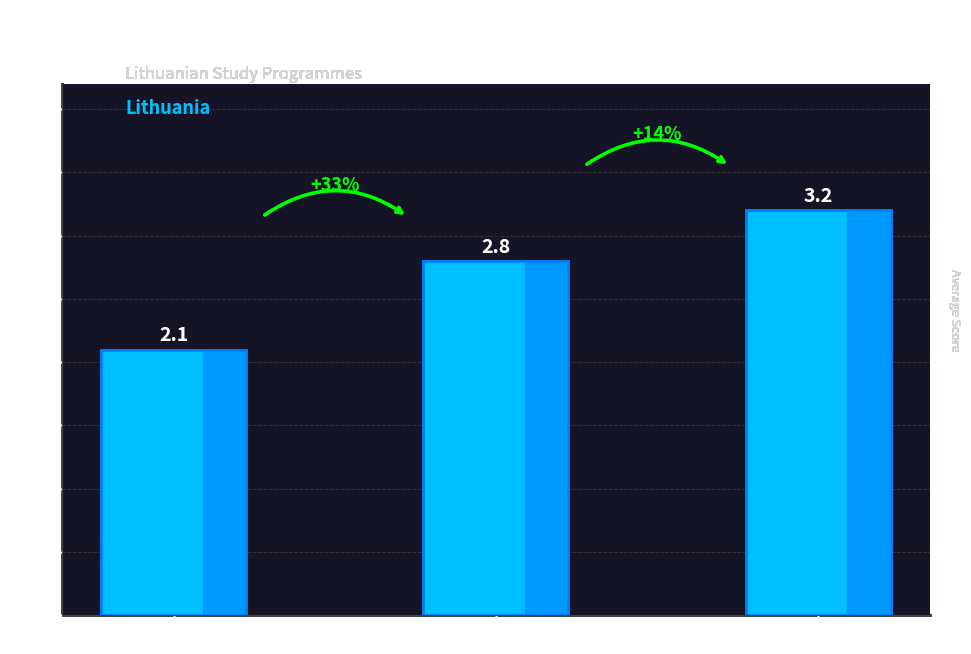

The chart shows a value of 3.2 at Magistrantūros studijos. True or false?

True